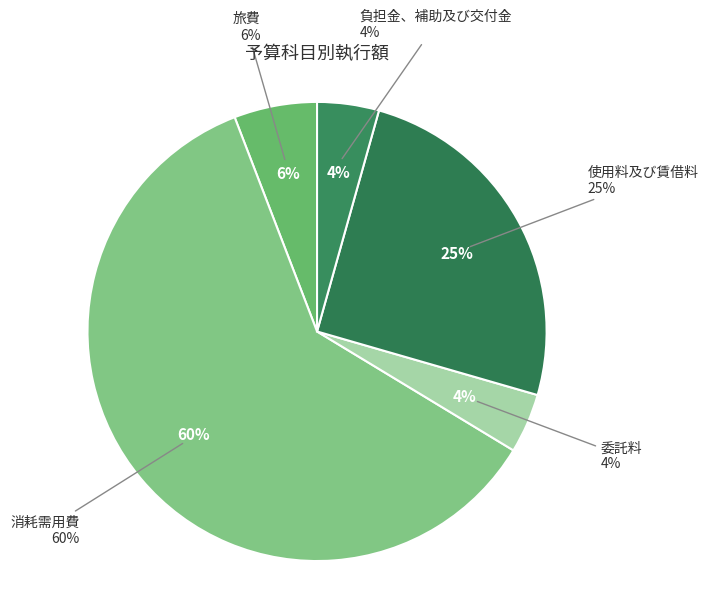

Count the number of slices in the pie.

6